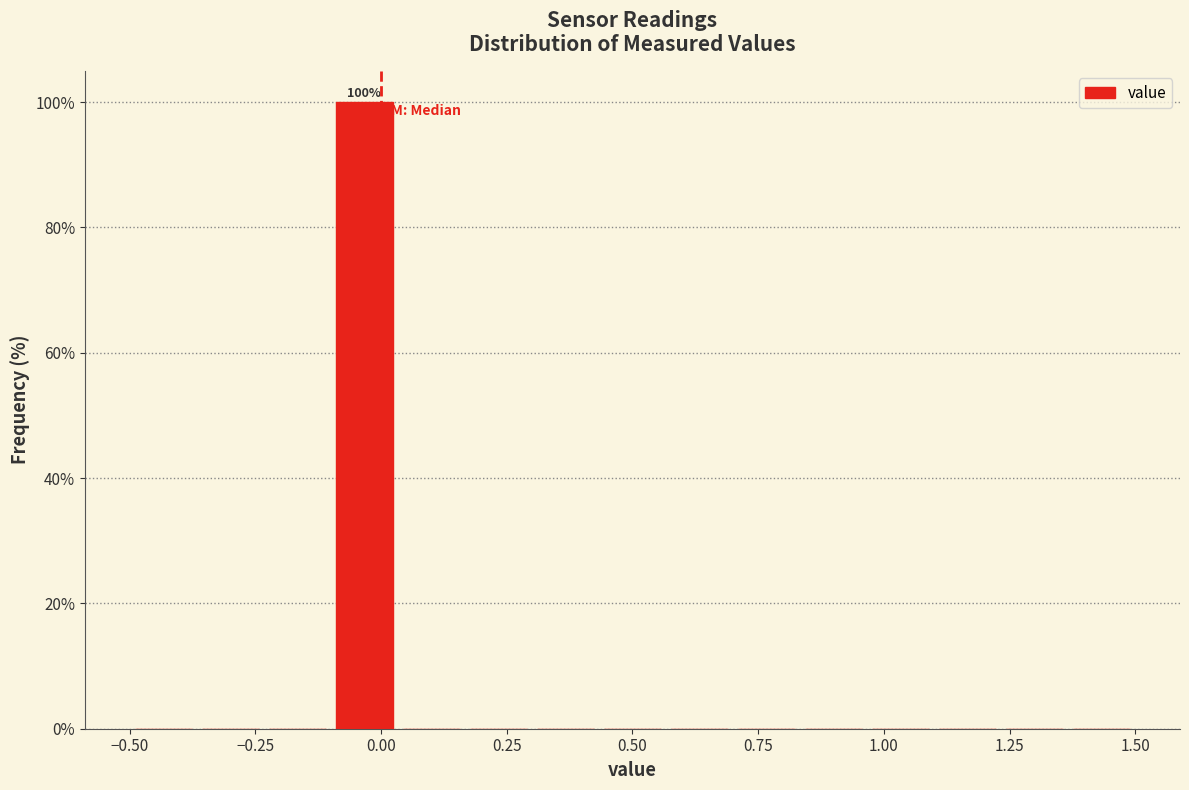

Read against the x-axis, roughly where is the centre of the tallest bar?

-0.05